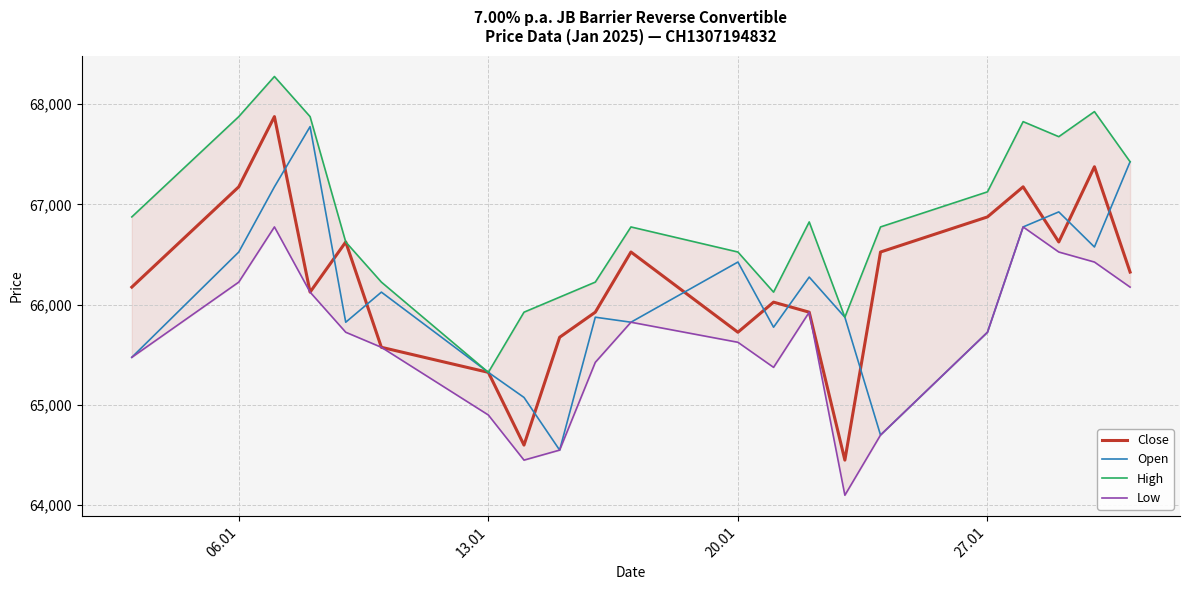

Is it true that Close equals 94706 at 06.01?

False